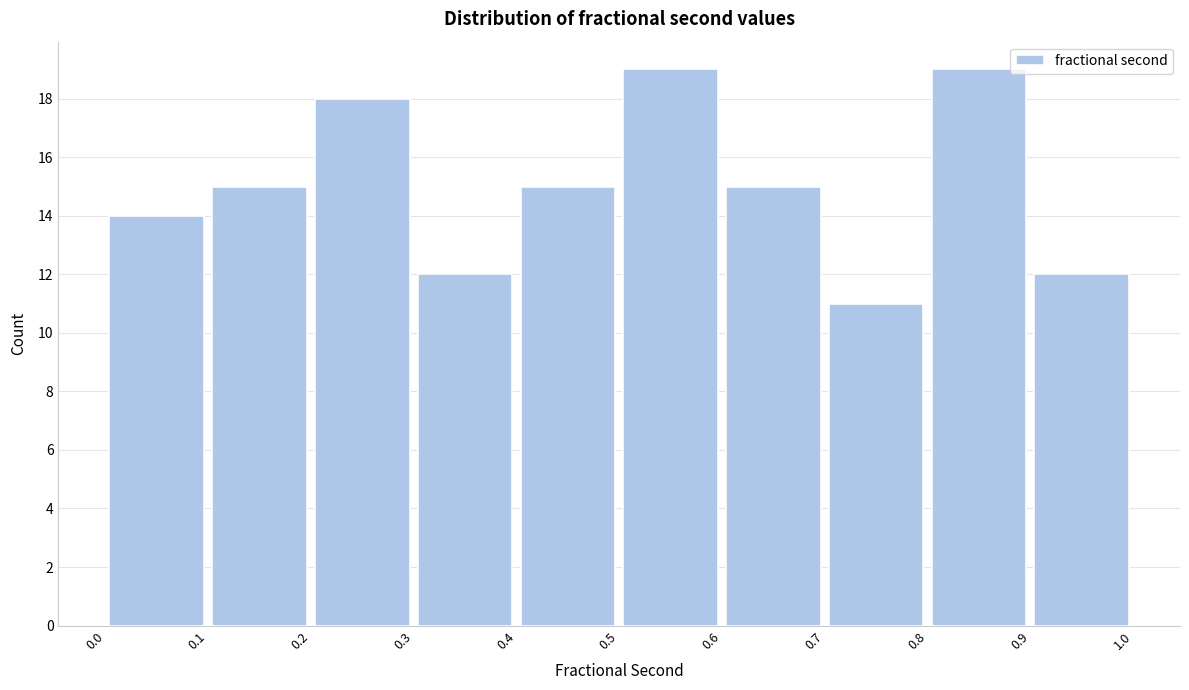

Reading left to right, transcribe this chart: for each bar, give the range it covers on the x-axis and its height. The values are not printed on the chart, so give them approximately, as read against the axis.

0.0 to 0.1: 14
0.1 to 0.2: 15
0.2 to 0.3: 18
0.3 to 0.4: 12
0.4 to 0.5: 15
0.5 to 0.6: 19
0.6 to 0.7: 15
0.7 to 0.8: 11
0.8 to 0.9: 19
0.9 to 1.0: 12